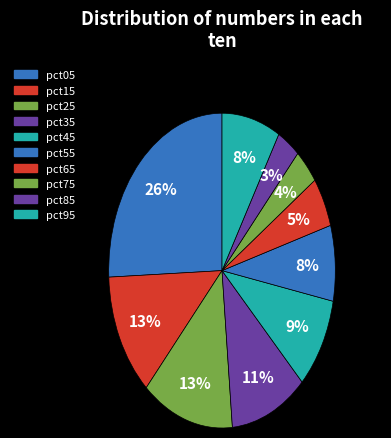

Which slice is the smallest?

pct85